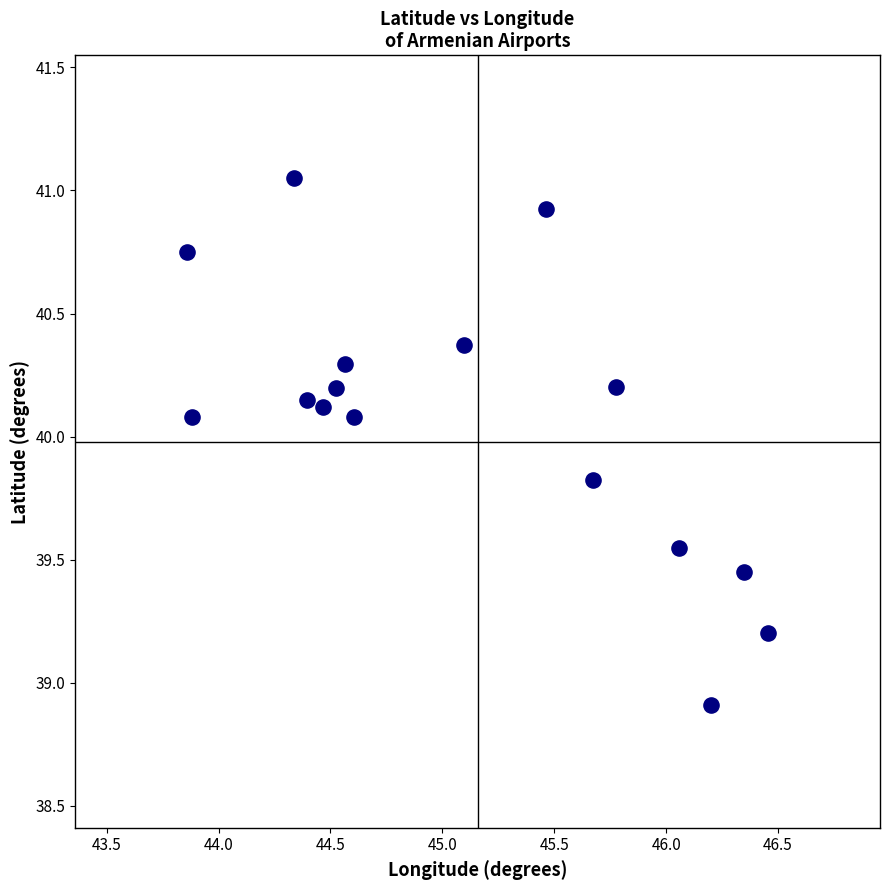

What Y value in the scatter plot is closest to 39?

38.9